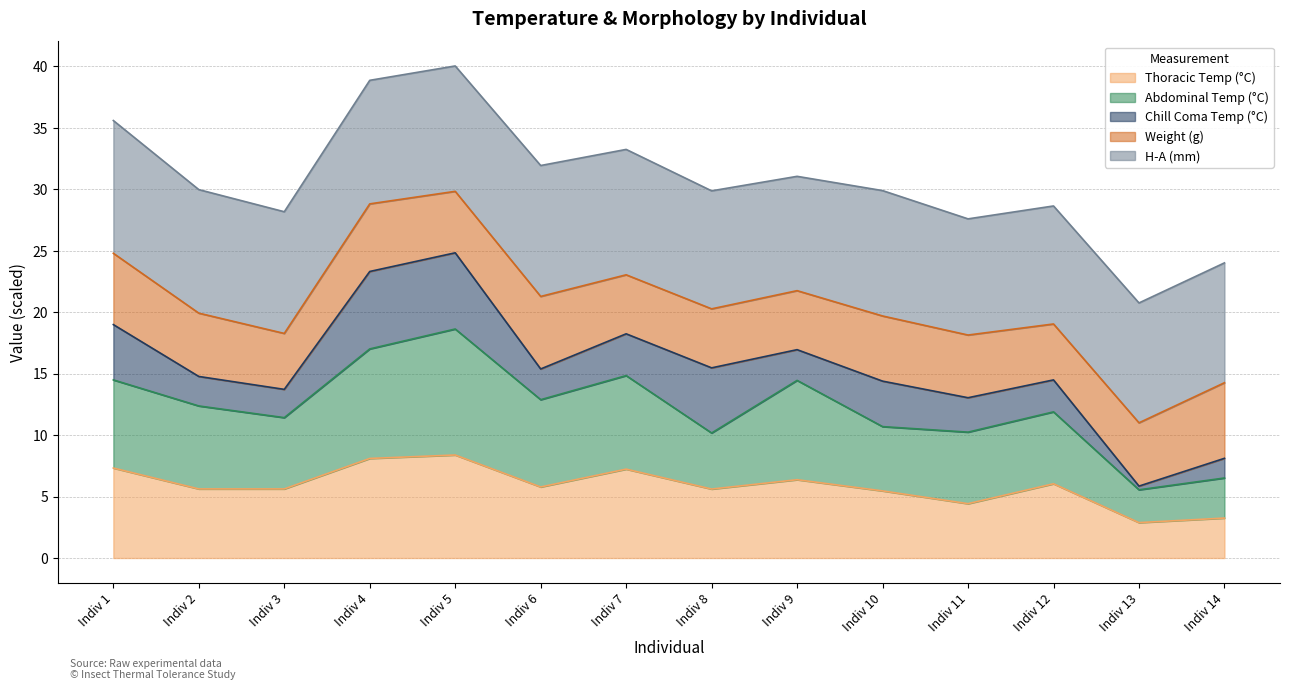

True or false: Thoracic Temp (°C) and Chill Coma Temp (°C) cross at least once.

False